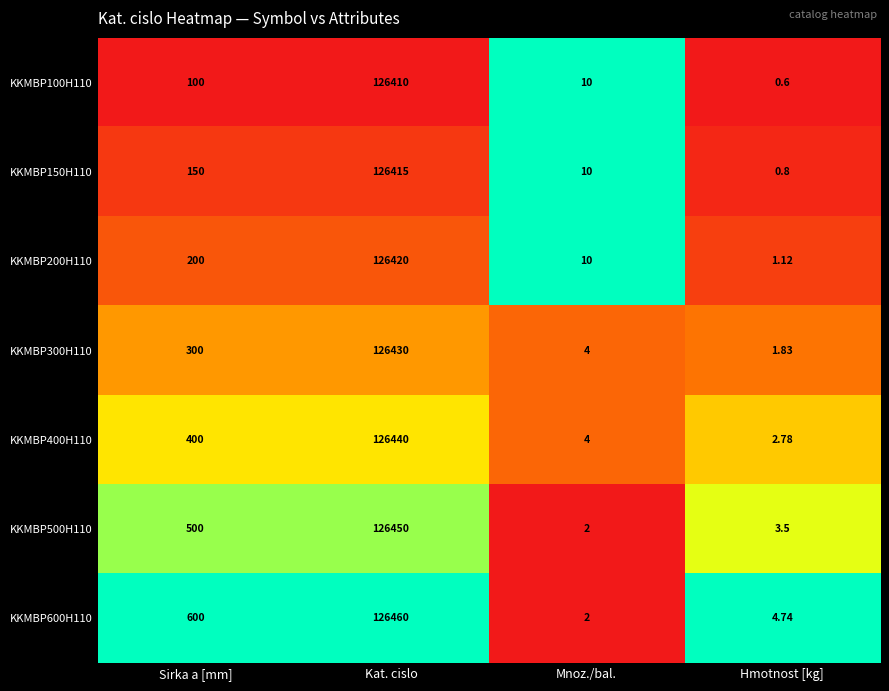

At which category is the sum across all series the highest?

Kat. cislo